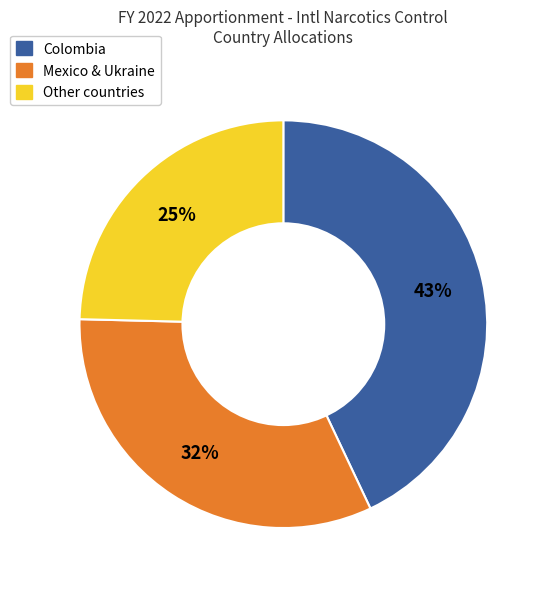

Is there a majority slice in this chart?

No